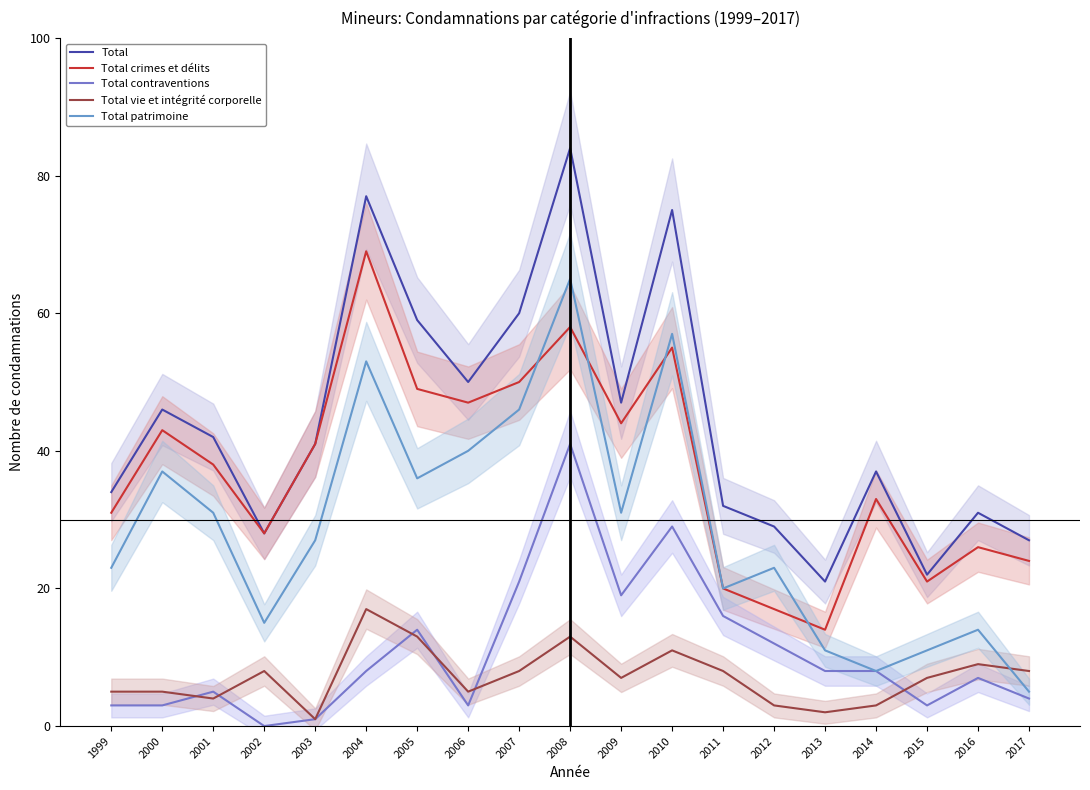

Count the number of categories in the chart.

19